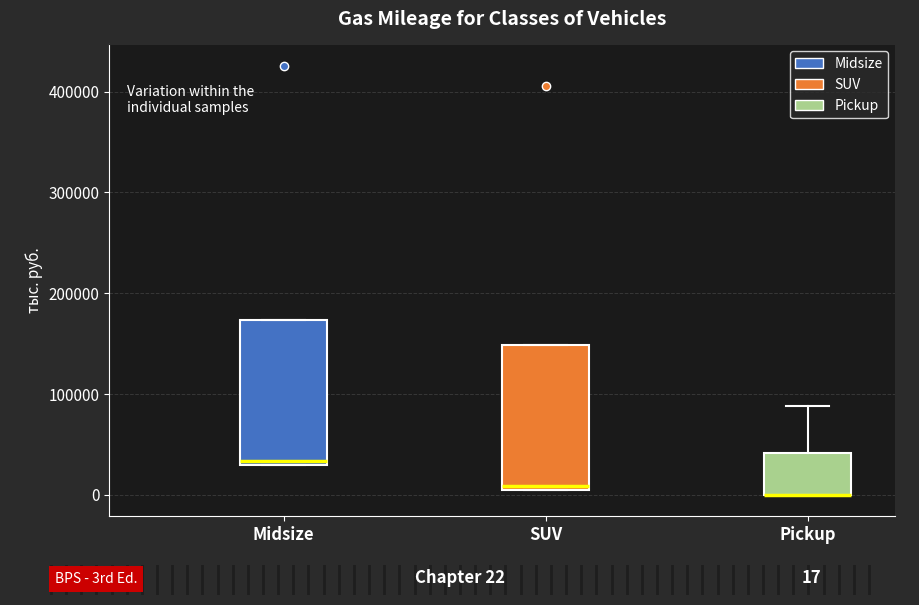

Reading left to right, read every box against the y-axis: the position of its median line, the range the box covers, and the ends of its whiskers. The values are not printed on the chart, so give them approximately, as read against the axis.

Midsize: median 30000 (just above the box's lower edge), box 30000 to 170000, whiskers 30000 to 170000
SUV: median 10000 (just above the box's lower edge), box 10000 to 150000, whiskers 10000 to 150000
Pickup: median 0 (drawn on the box's lower edge), box 0 to 40000, whiskers 0 to 90000